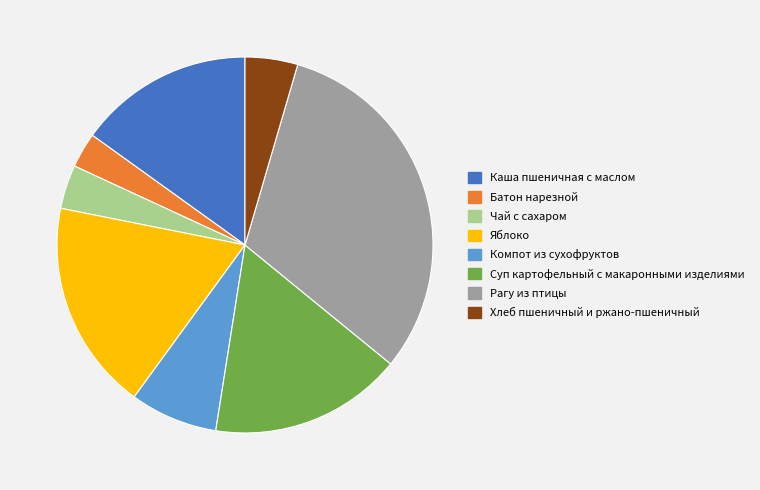

Do Хлеб пшеничный и ржано-пшеничный and Суп картофельный с макаронными изделиями together represent more than half of the pie?

No